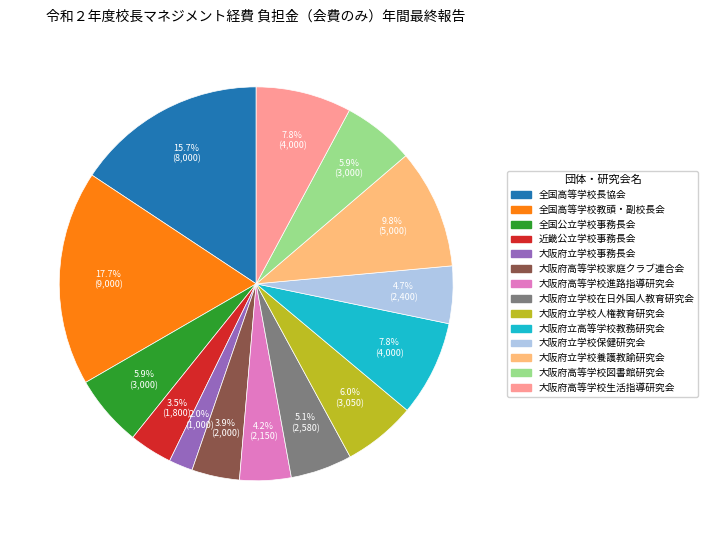

Does any single category account for the majority?

No